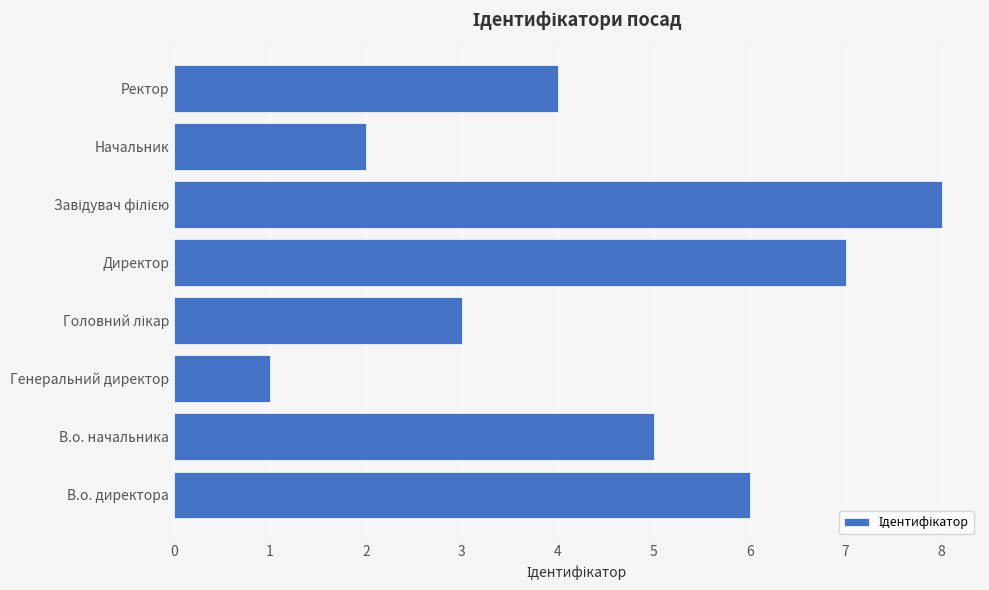

What is the sum of all values?

36